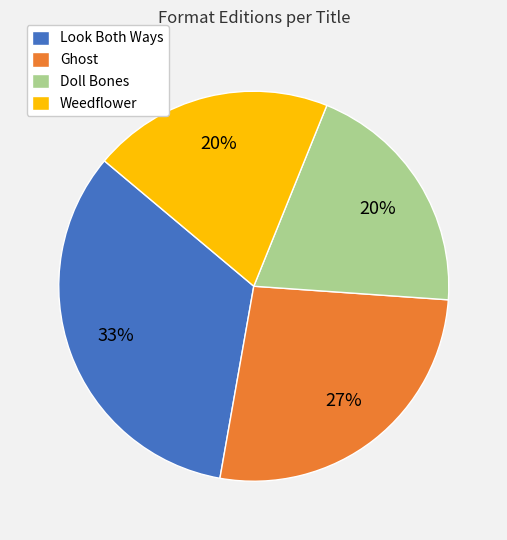

Is the sum of Doll Bones and Weedflower greater than half?

No